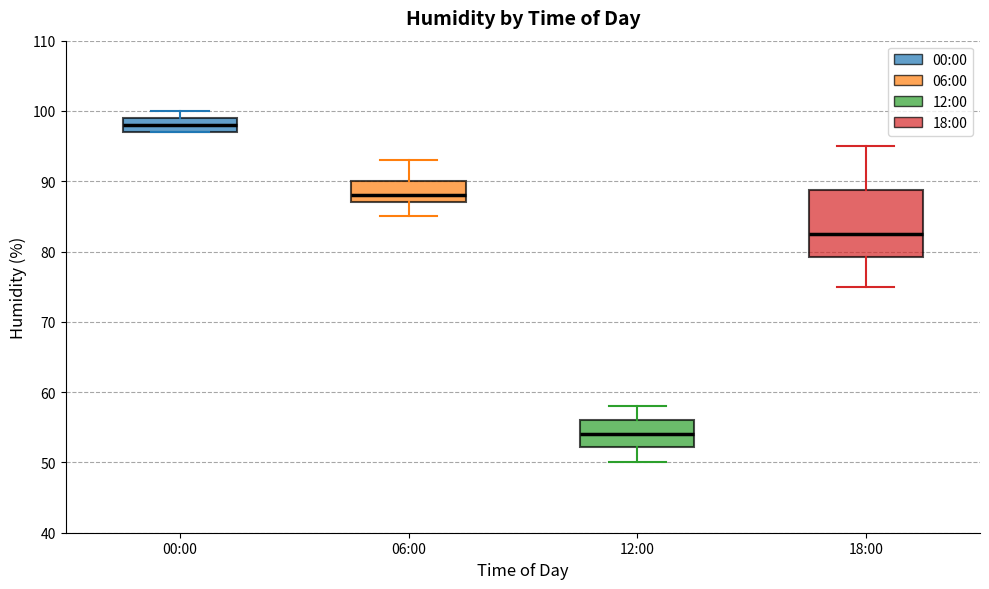

Reading left to right, transcribe this box plot: for each box, give where its median line is, the range the box spans, and where its two whiskers end, as read against the y-axis. The values are not printed on the chart, so give them approximately, as read against the axis.

00:00: median 98, box 97 to 99, whiskers 97 to 100
06:00: median 88, box 87 to 90, whiskers 85 to 93
12:00: median 54, box 52 to 56, whiskers 50 to 58
18:00: median 83, box 79 to 89, whiskers 75 to 95